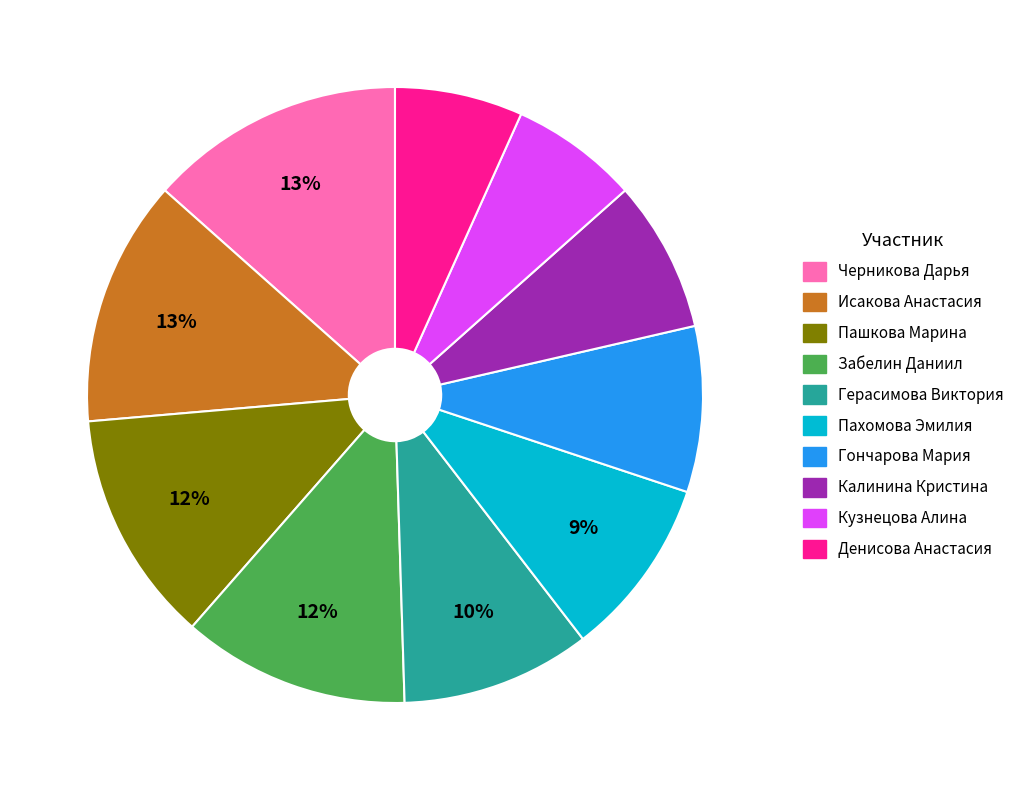

Is the sum of Пашкова Марина and Пахомова Эмилия greater than half?

No